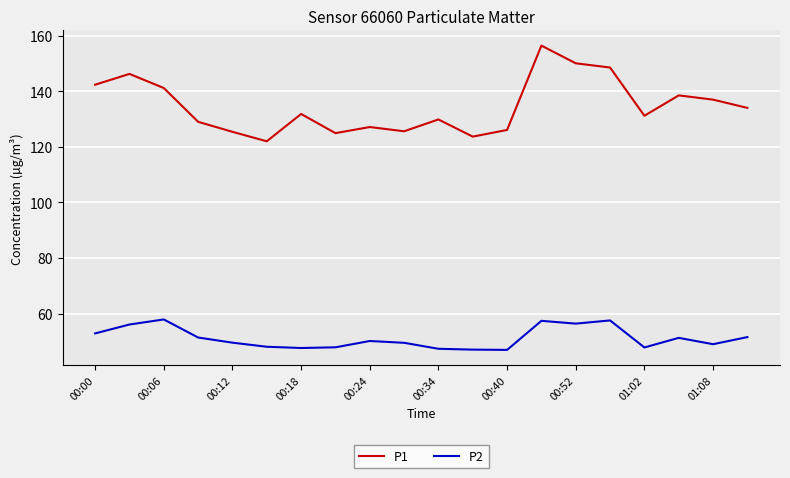

True or false: P1 and P2 intersect in this chart.

False